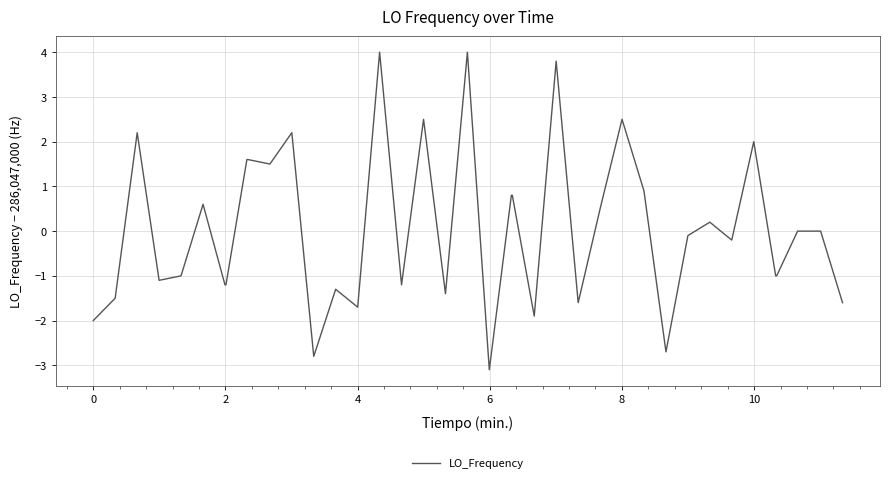

What is the smallest value displayed?

-3.1